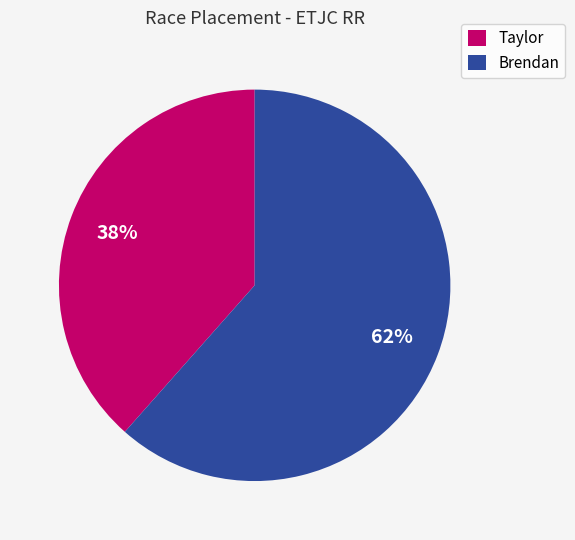

What is the ratio of the value at Taylor to the value at Brendan?

0.6